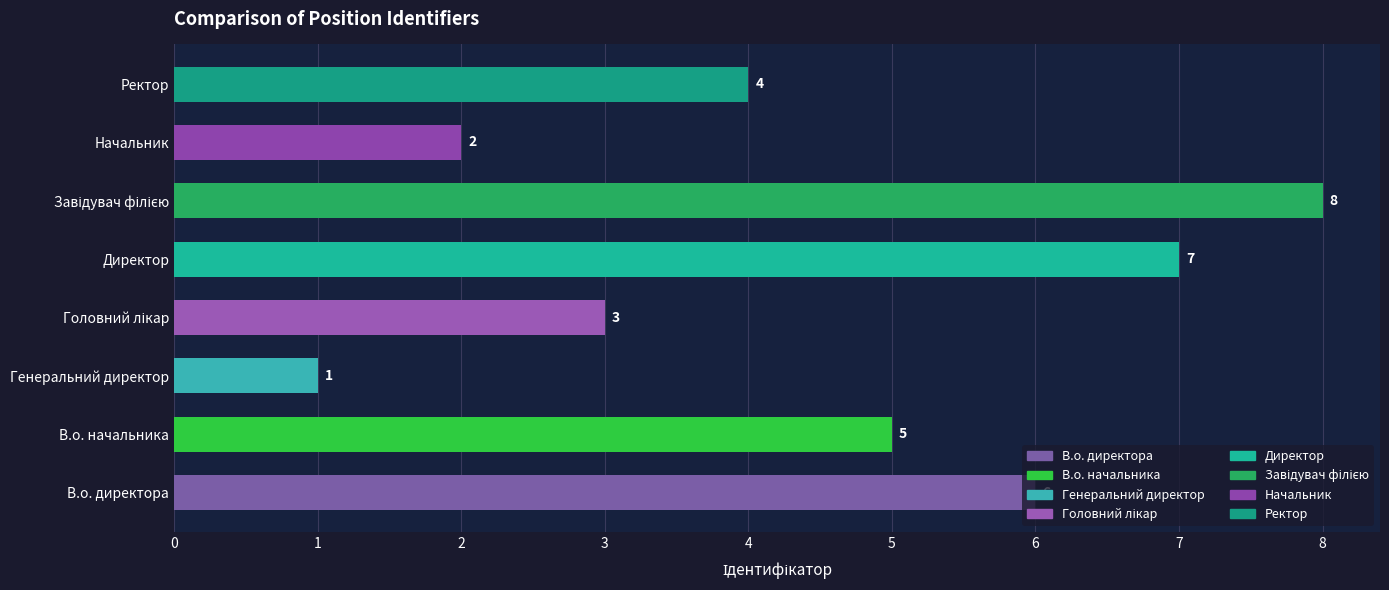

True or false: the data shows 1 at Генеральний директор.

True